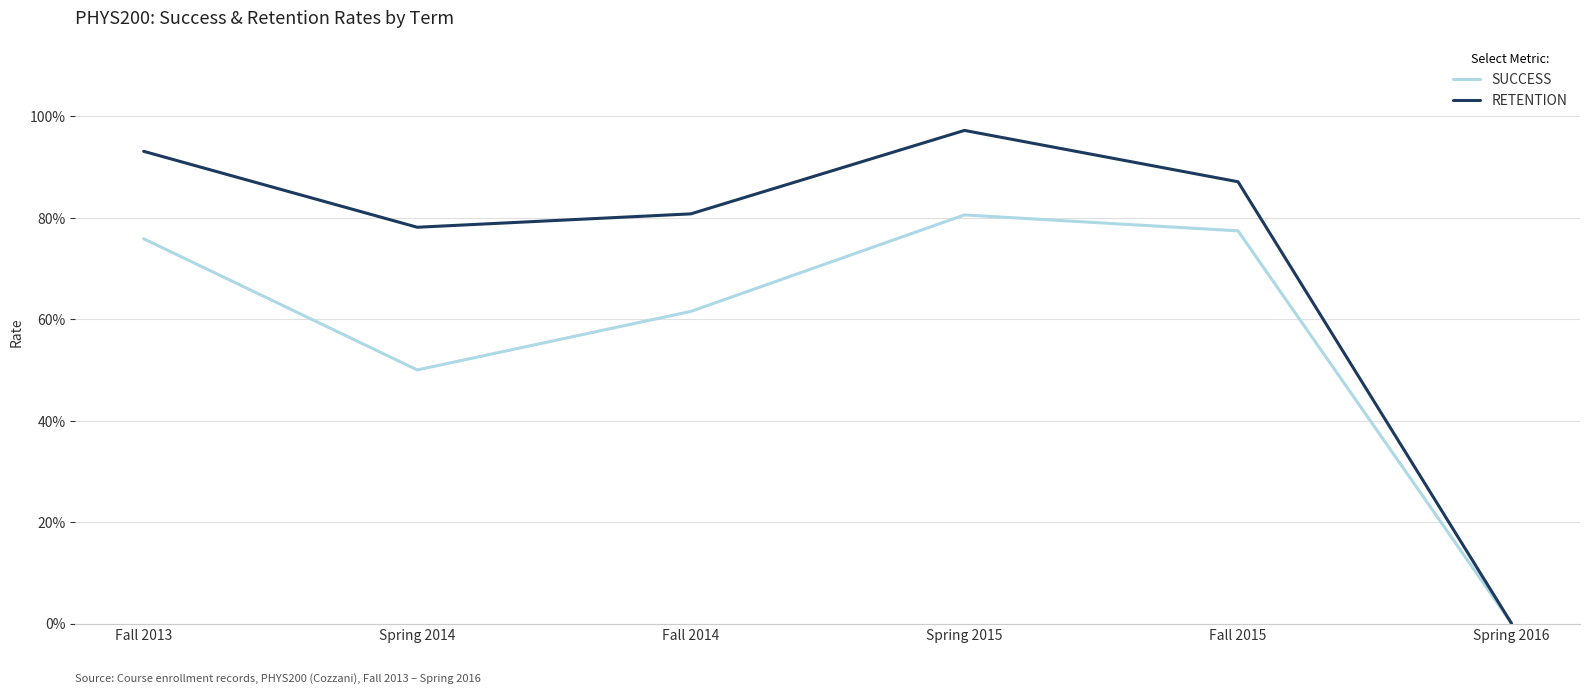

What is the difference between the SUCCESS values at Fall 2014 and Spring 2016?

0.6